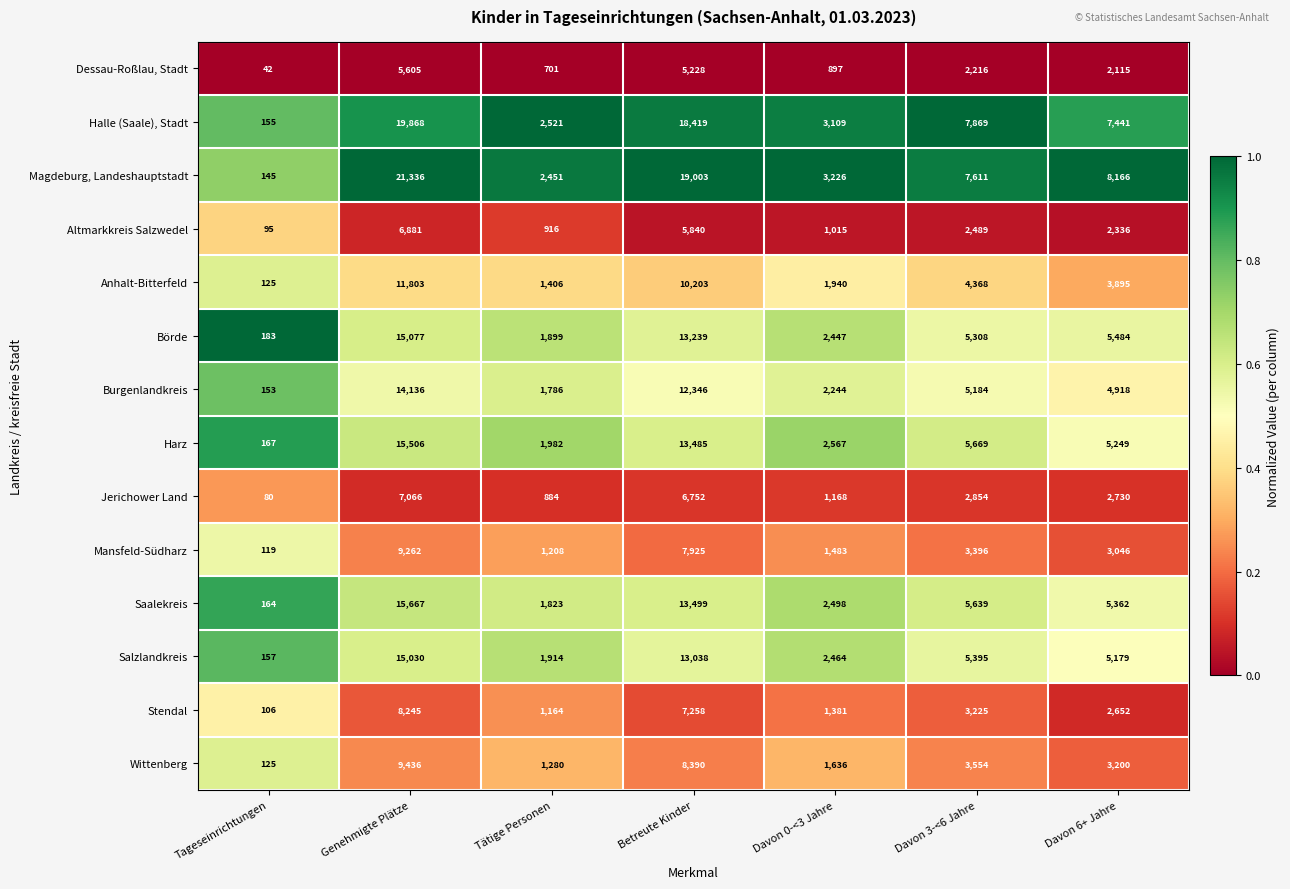

At which label is Magdeburg, Landeshauptstadt closest to 10740?

Davon 6+ Jahre